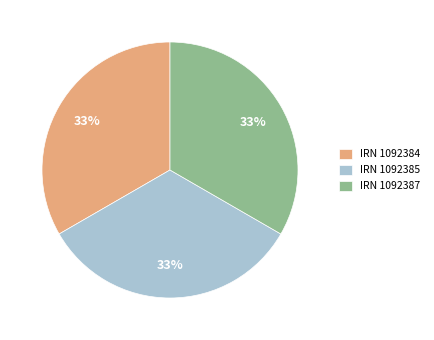

Approximately how many times larger is the value at IRN 1092385 compared to IRN 1092387?

1.0